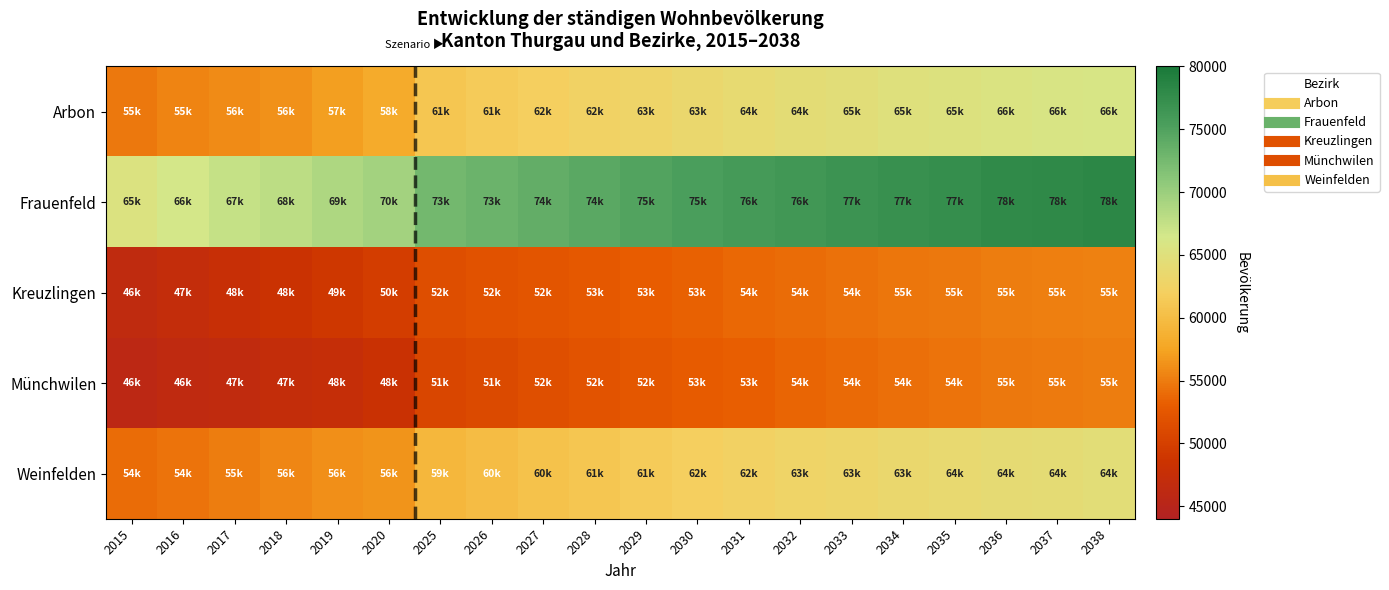

At how many categories does at least one series exceed 70977?

14